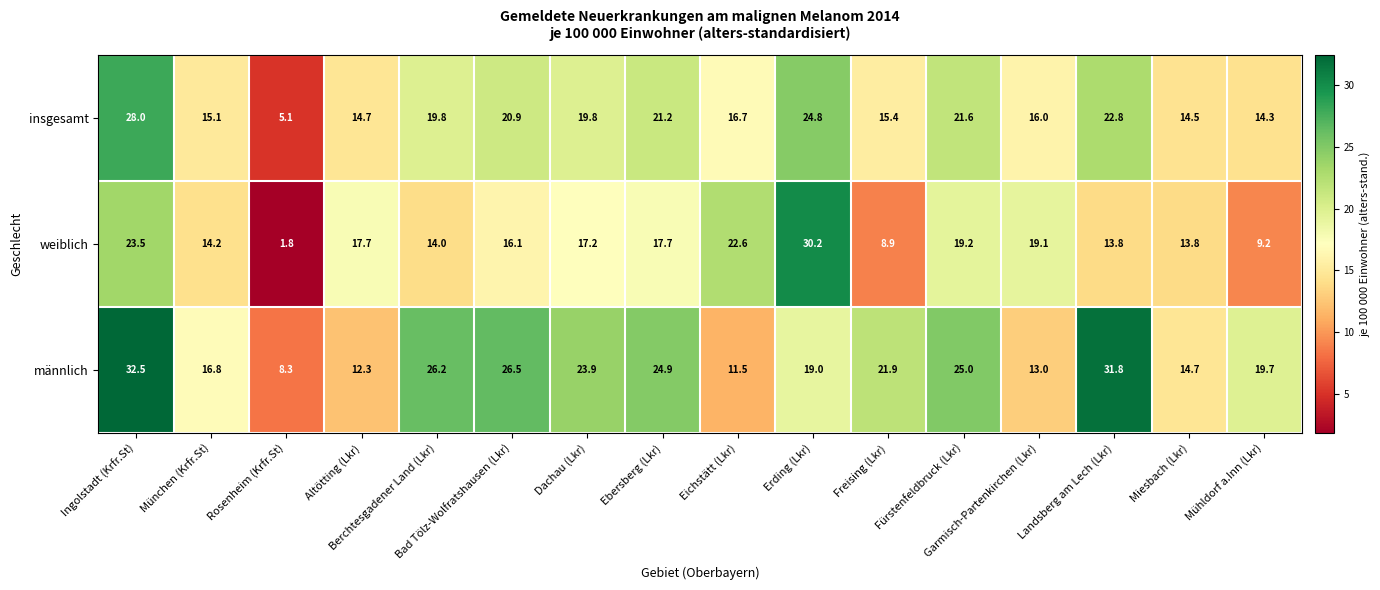

What is the difference between the maximum and minimum values in the weiblich series?

28.4